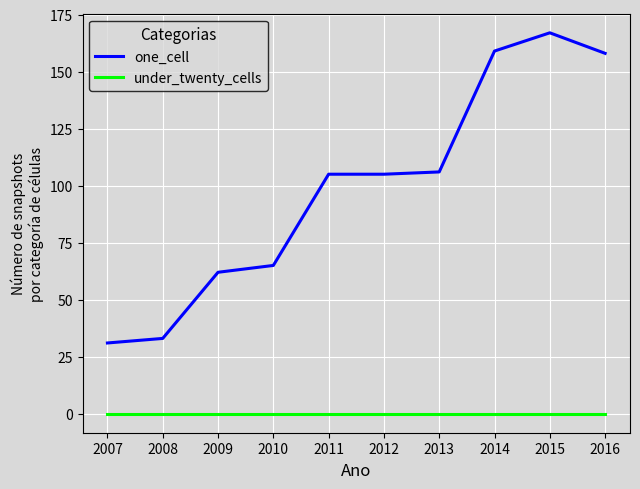

What is the difference between the highest and lowest values at 2007?

31